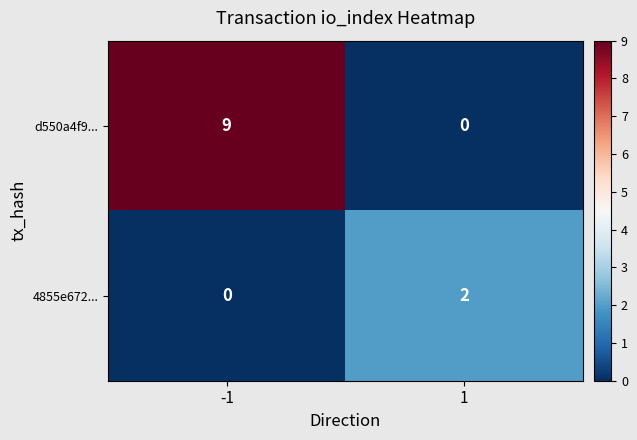

What is the greatest value displayed?

9